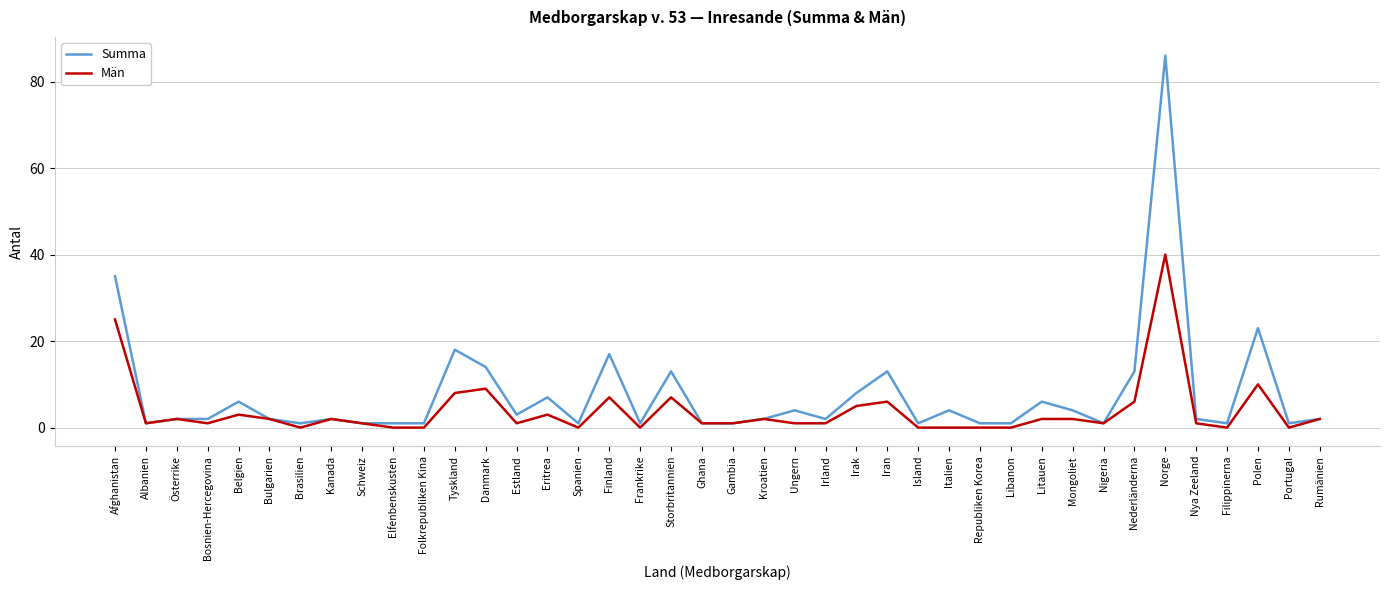

True or false: Summa has a value of 7 at Italien.

False